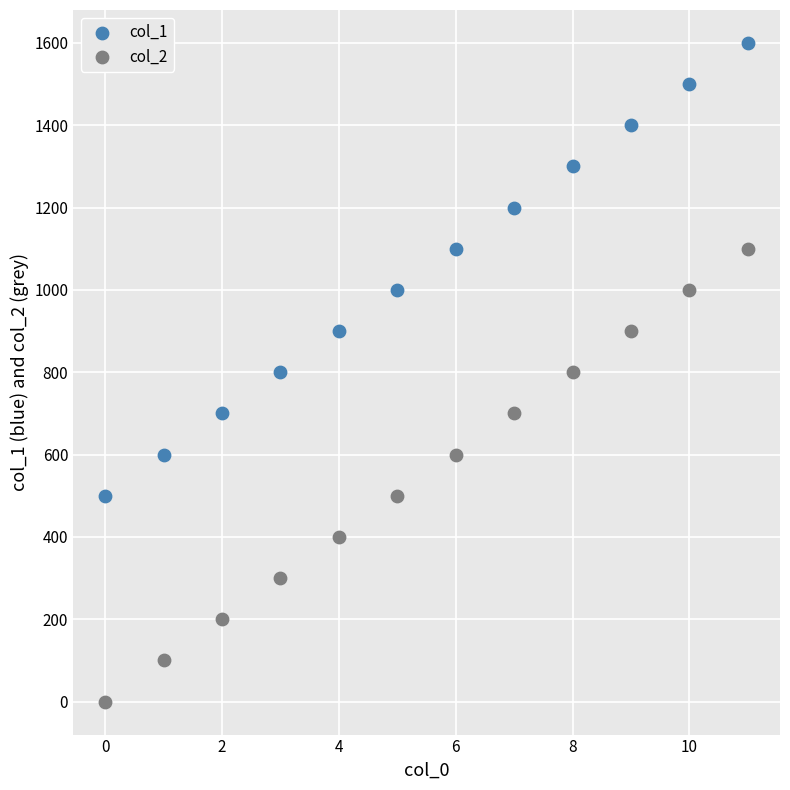

Which series contains the highest Y value?

col_1